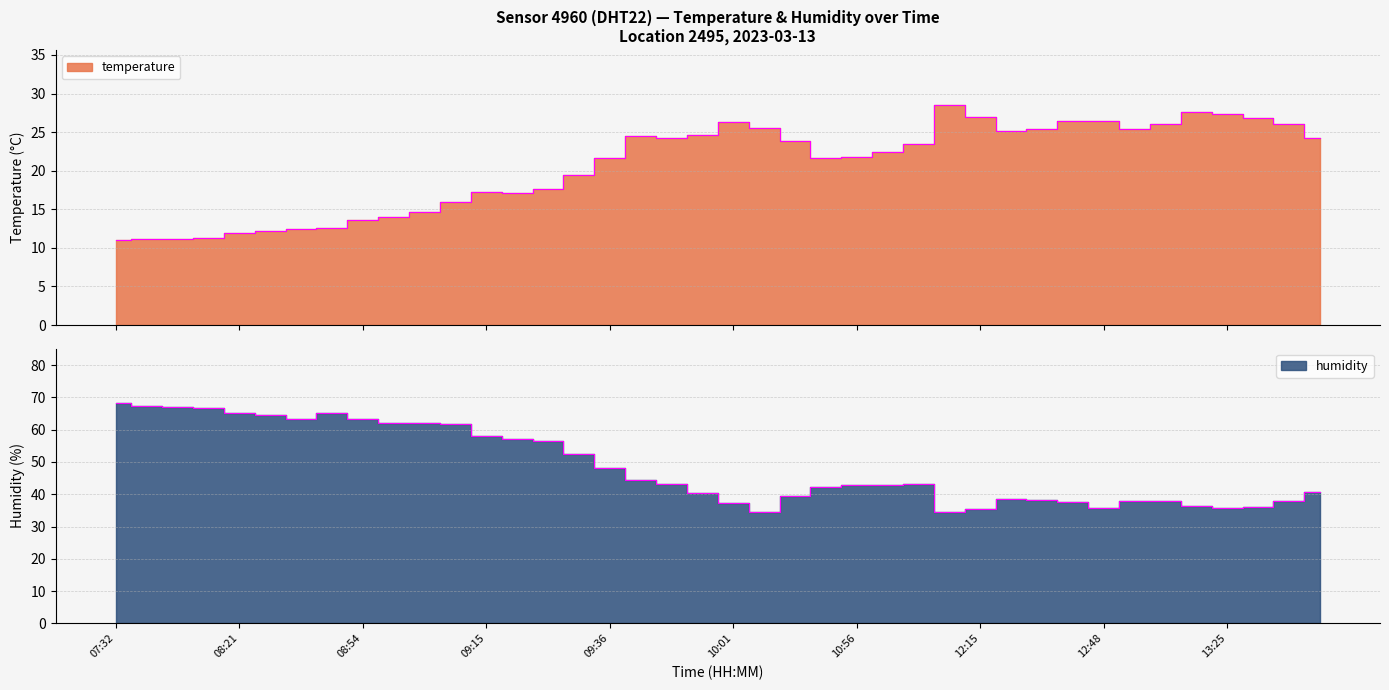

The humidity series shows 53.7 at 12:15. True or false?

False